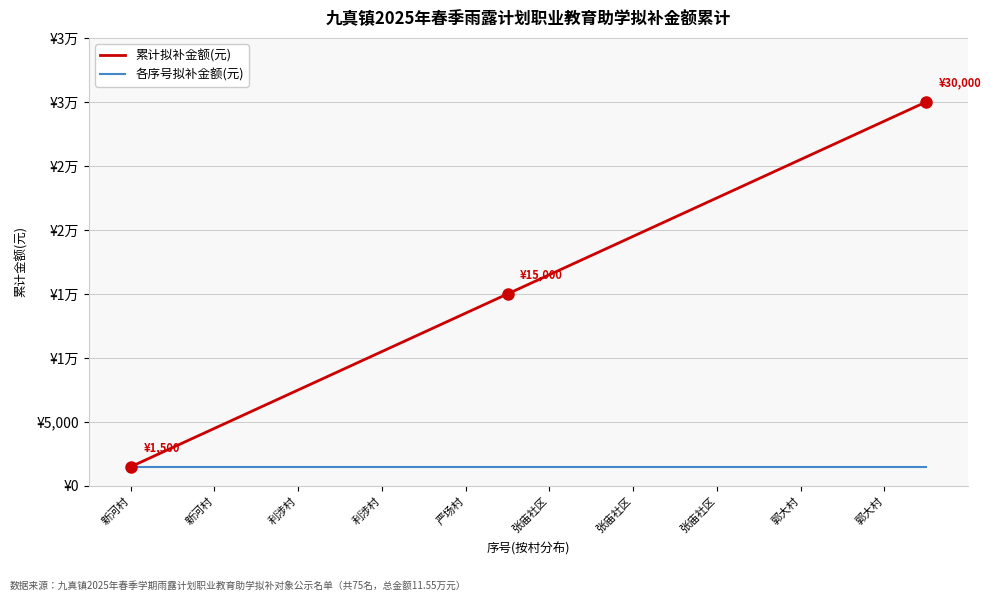

What are all the series names shown in the legend?

累计拟补金额(元), 各序号拟补金额(元)